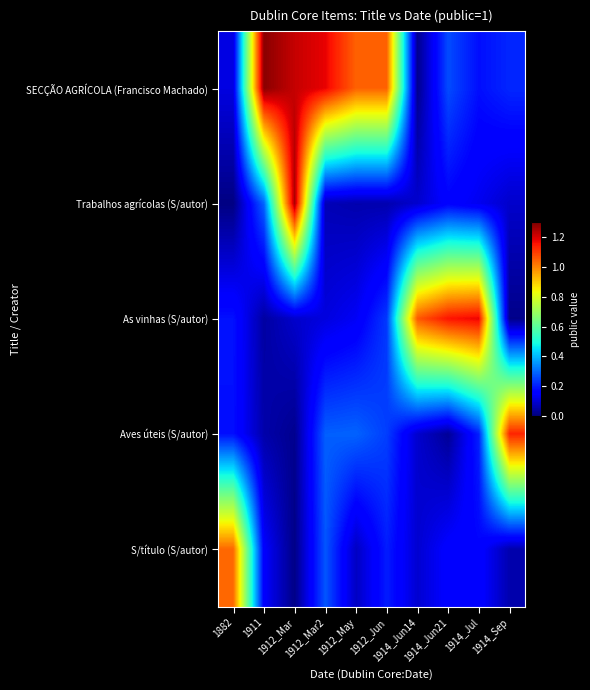

Reading left to right, list all the values displayed in this chart.

SECÇÃO AGRÍCOLA (Francisco Machado): 1882=0.1	1911=1.3	1912_Mar=1.2	1912_Mar2=1.2	1912_May=1.0	1912_Jun=1.0	1914_Jun14=0.0	1914_Jun21=0.3	1914_Jul=0.2	1914_Sep=0.2
Trabalhos agrícolas (S/autor): 1882=0.0	1911=0.3	1912_Mar=1.2	1912_Mar2=0.1	1912_May=0.1	1912_Jun=0.1	1914_Jun14=0.1	1914_Jun21=0.2	1914_Jul=0.1	1914_Sep=0.1
As vinhas (S/autor): 1882=0.2	1911=0.0	1912_Mar=0.1	1912_Mar2=0.1	1912_May=0.1	1912_Jun=0.2	1914_Jun14=1.1	1914_Jun21=1.2	1914_Jul=1.2	1914_Sep=0.0
Aves úteis (S/autor): 1882=0.2	1911=0.1	1912_Mar=0.0	1912_Mar2=0.3	1912_May=0.3	1912_Jun=0.2	1914_Jun14=0.1	1914_Jun21=0.0	1914_Jul=0.2	1914_Sep=1.1
S/título (S/autor): 1882=1.0	1911=0.1	1912_Mar=0.0	1912_Mar2=0.3	1912_May=0.1	1912_Jun=0.2	1914_Jun14=0.1	1914_Jun21=0.2	1914_Jul=0.2	1914_Sep=0.1